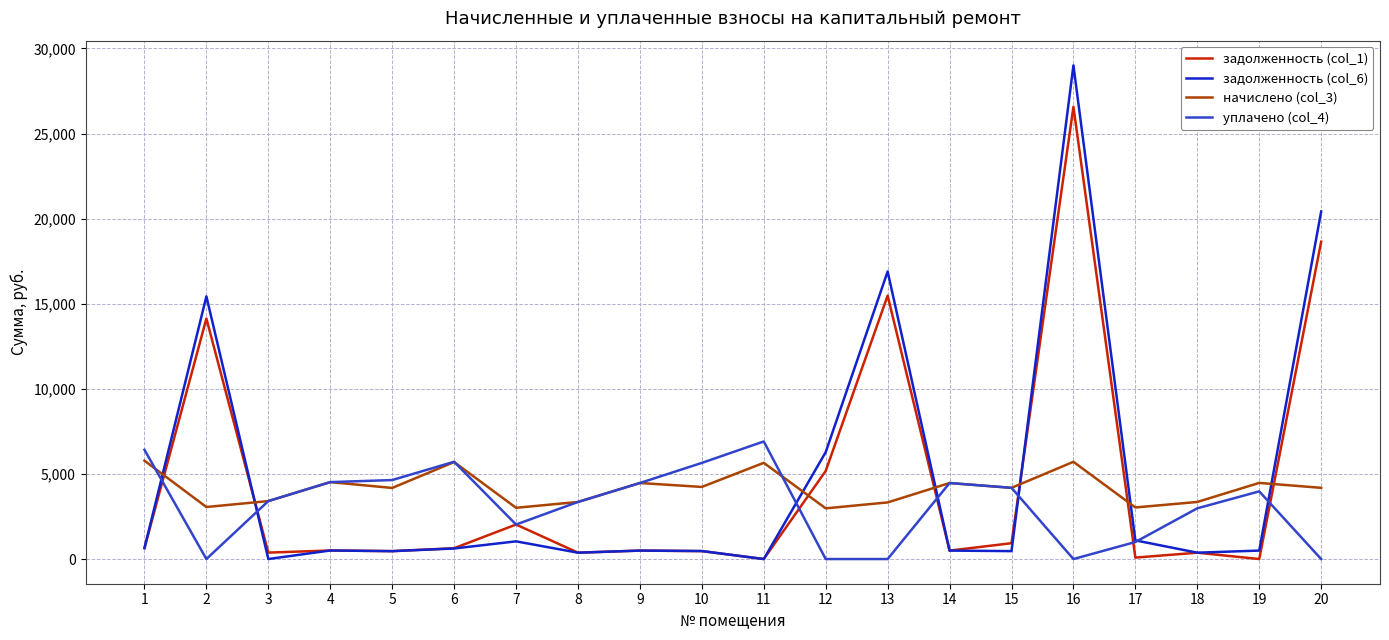

At which category is the sum across all series the highest?

16